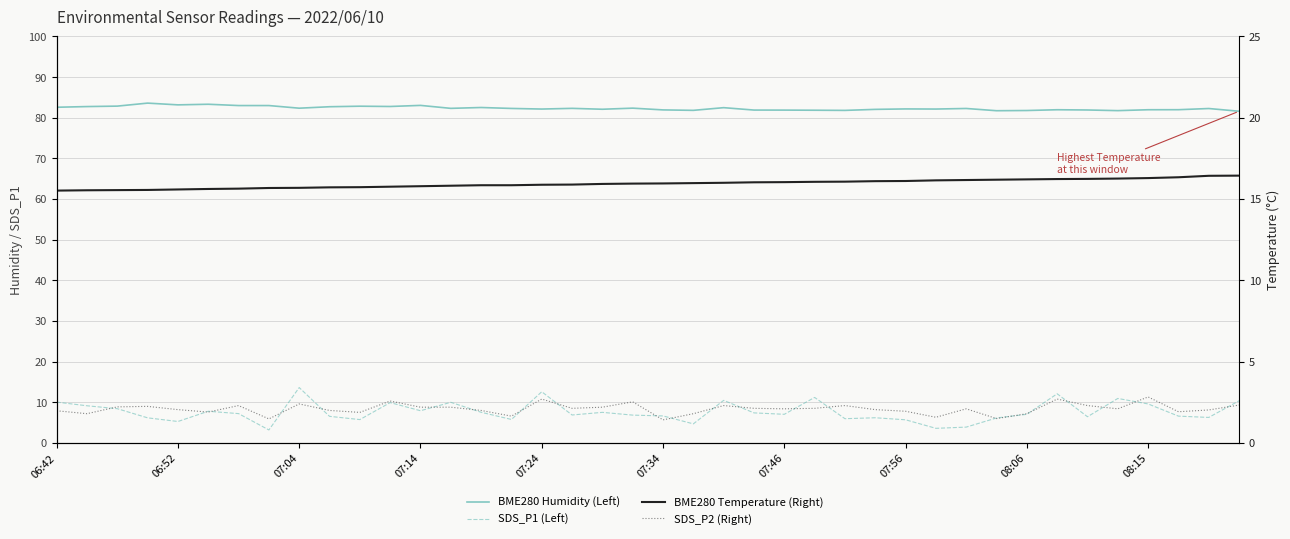

What are all the series names shown in the legend?

BME280 Humidity (Left), SDS_P1 (Left), BME280 Temperature (Right), SDS_P2 (Right)